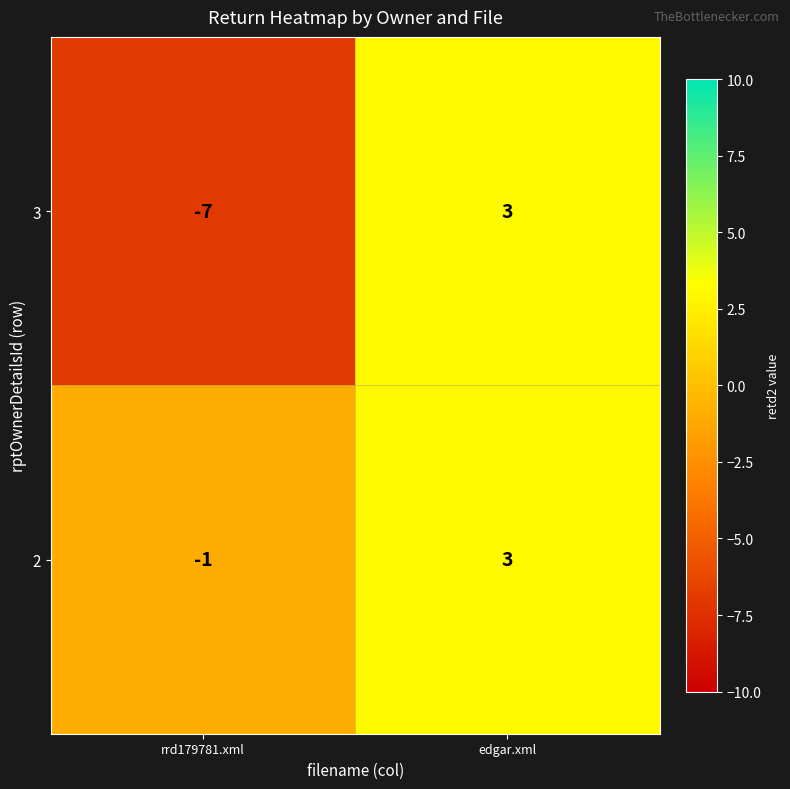

Reading left to right, list all the values displayed in this chart.

3: rrd179781.xml=-7	edgar.xml=3
2: rrd179781.xml=-1	edgar.xml=3